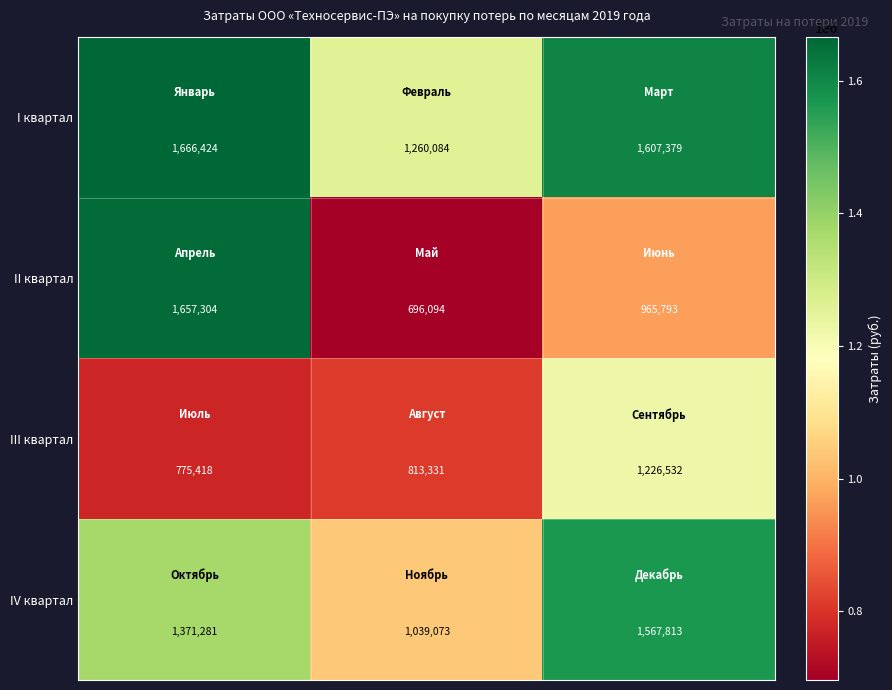

Rank the series by their maximum value, from highest to lowest.

I квартал, II квартал, IV квартал, III квартал